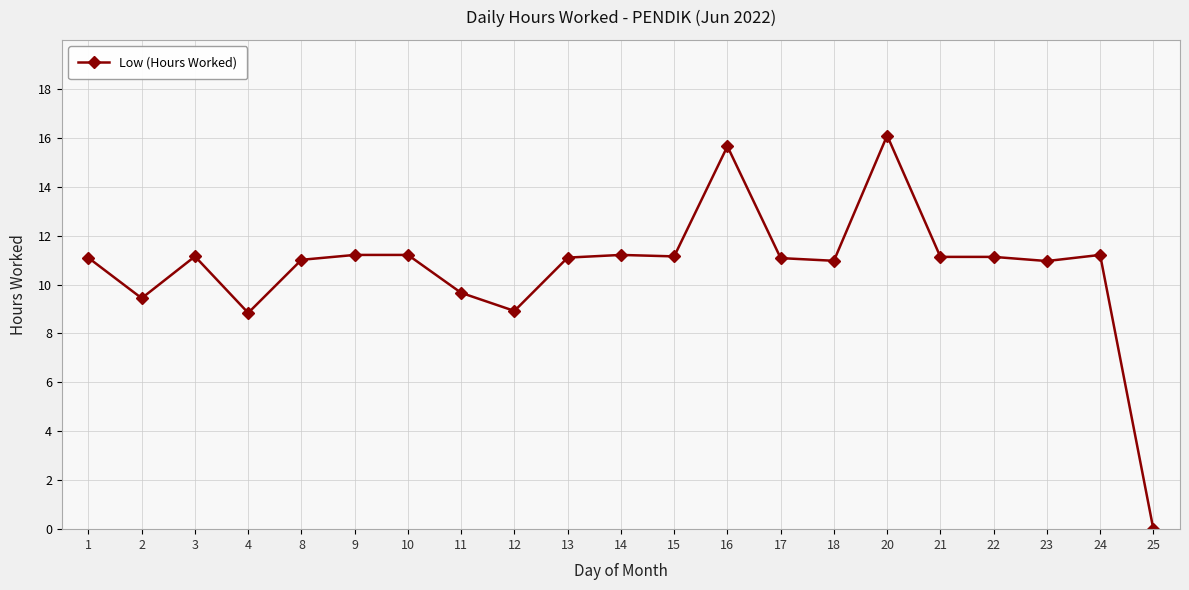

Is it true that the value at 17 is 11.1?

True